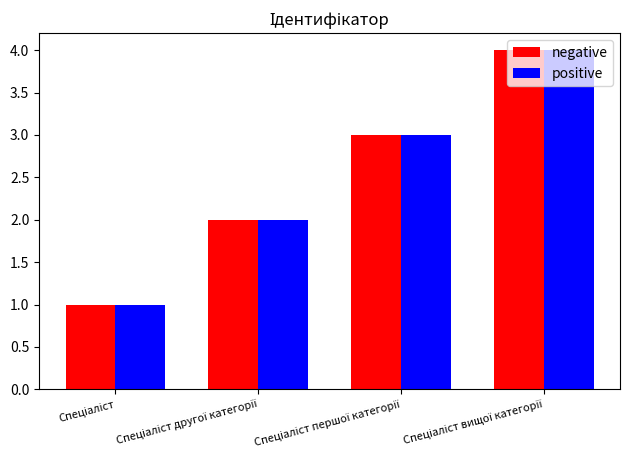

Are the bars grouped side by side (vs. stacked)?

Yes